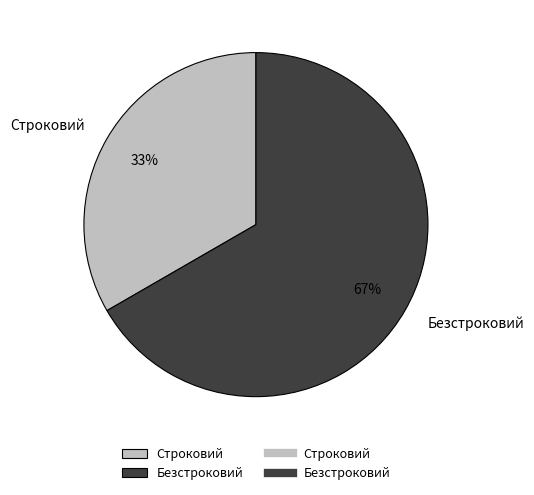

Which slice is the largest?

Безстроковий